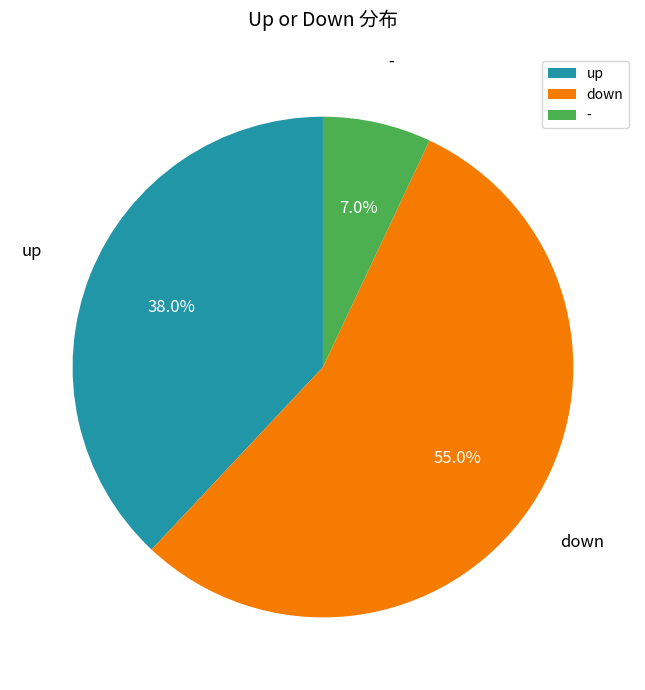

Which category accounts for the majority?

down